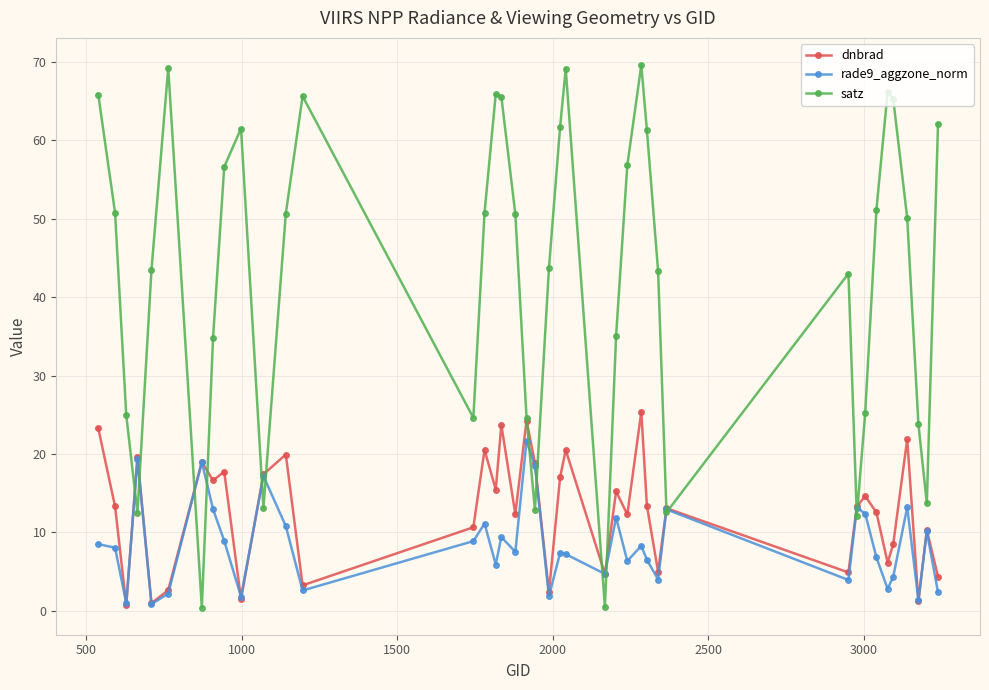

What is the average value of the rade9_aggzone_norm series?

8.5